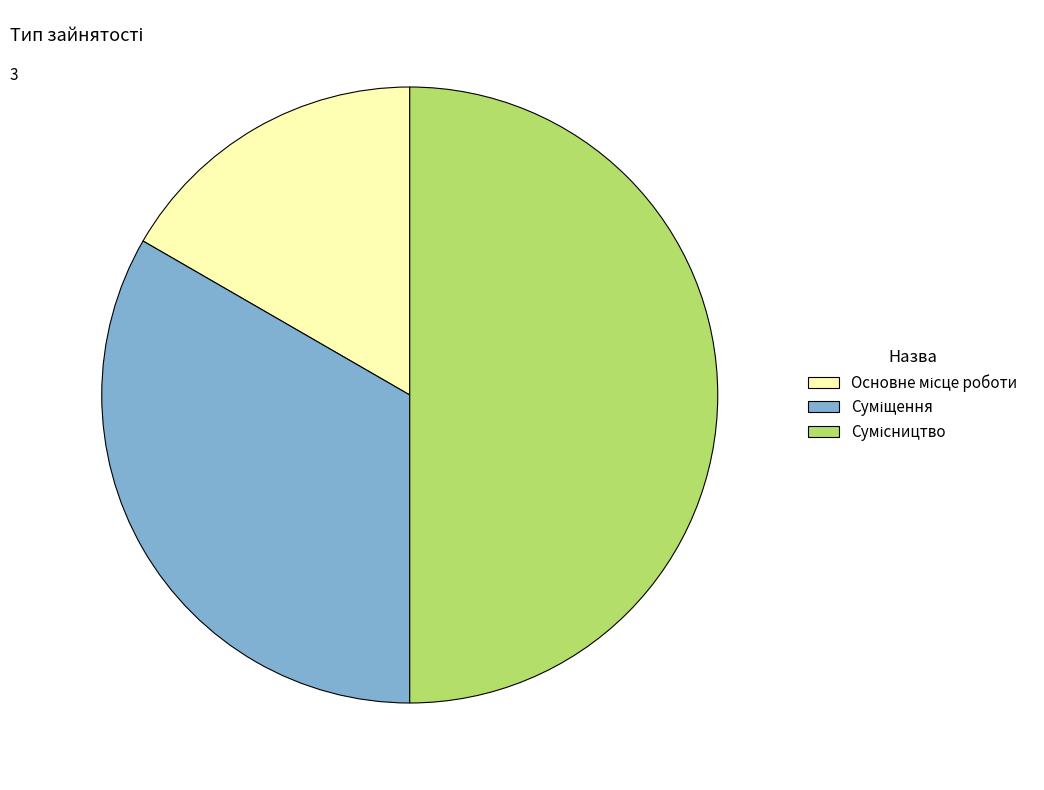

To the nearest percent, what is the combined percentage of Суміщення and Основне місце роботи?

50%